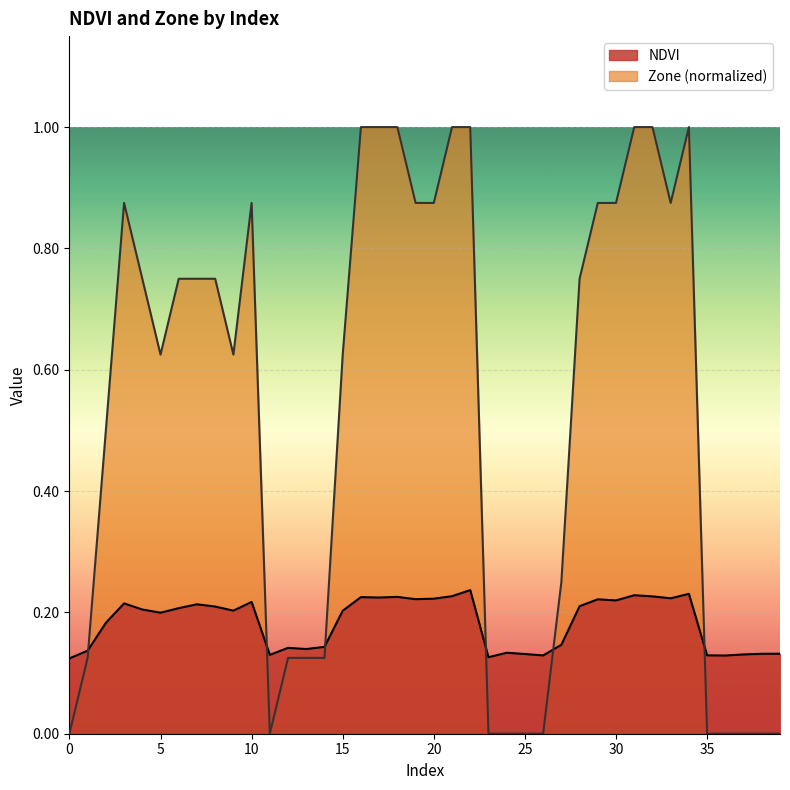

Between which two adjacent categories do Zone and NDVI first intersect?

1 and 2